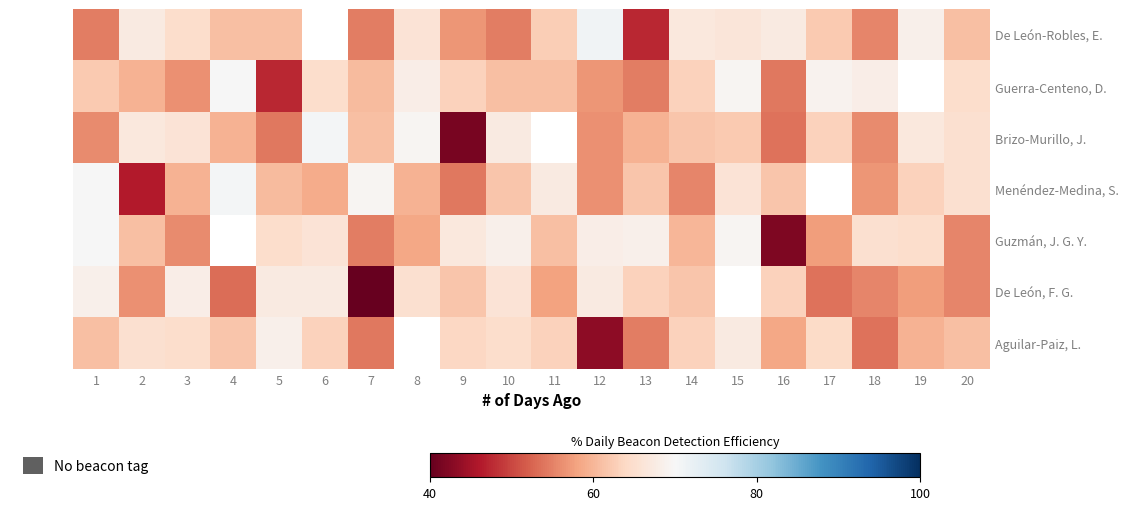

Rank the series by their maximum value, from highest to lowest.

De León-Robles, E., Brizo-Murillo, J., Menéndez-Medina, S., Guerra-Centeno, D., Guzmán, J. G. Y., De León, F. G., Aguilar-Paiz, L.